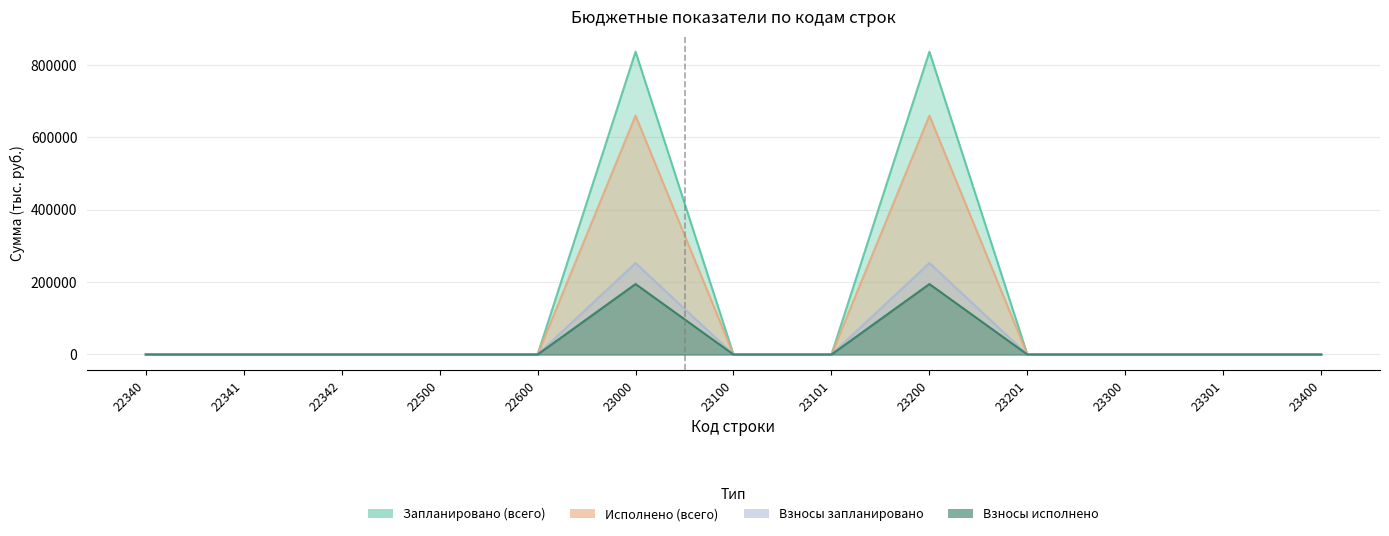

What are all the series names shown in the legend?

Запланировано (всего), Исполнено (всего), Взносы запланировано, Взносы исполнено